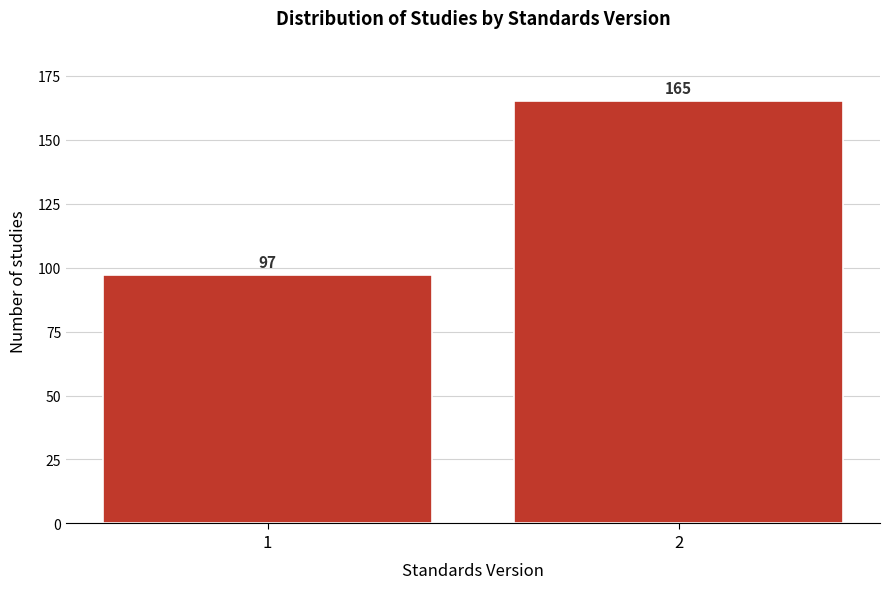

Reading right to left, list all the values displayed in this chart.

2=165	1=97